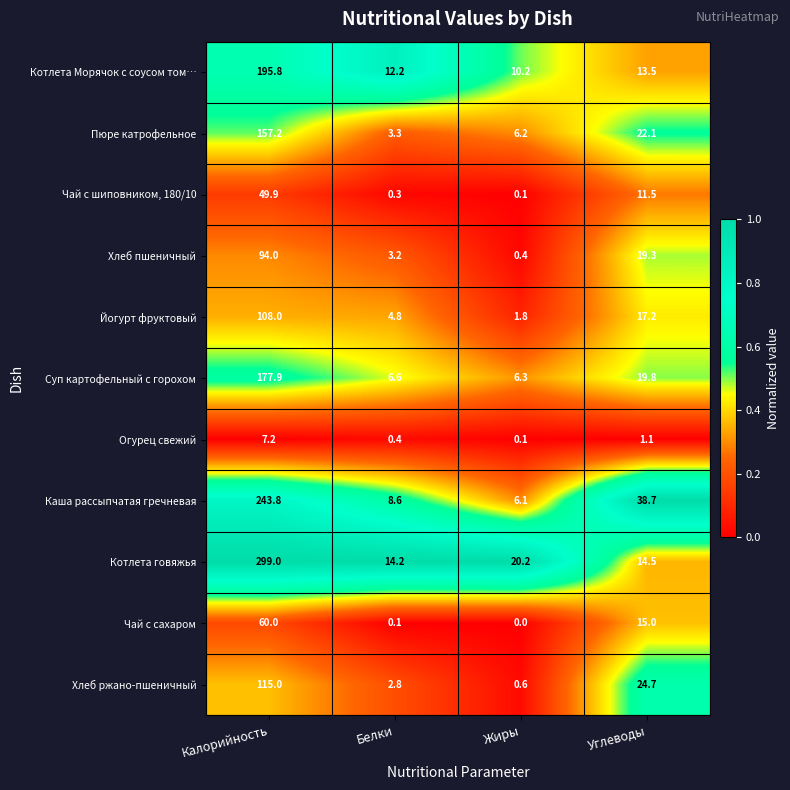

Is the value of Пюре катрофельное at Углеводы greater than the value of Чай с шиповником, 180/10 at Белки?

Yes